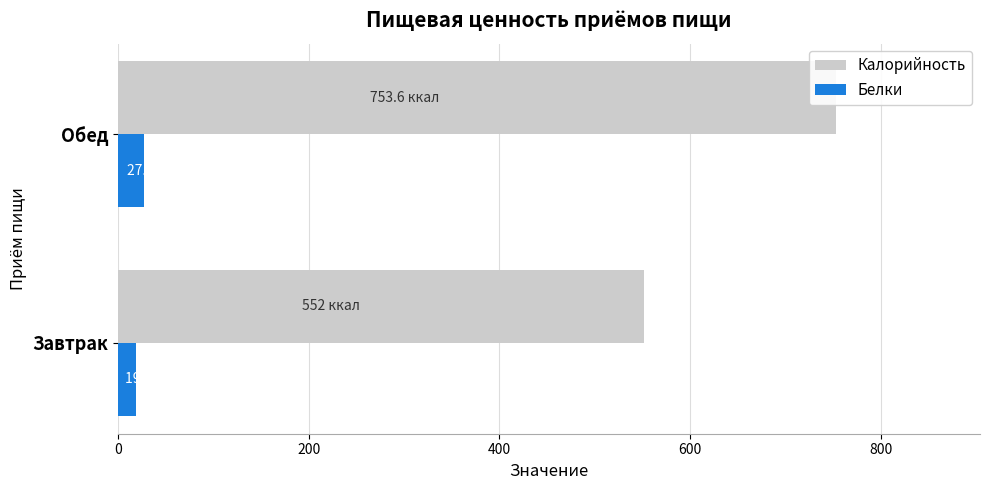

What are all the series names shown in the legend?

Калорийность, Белки